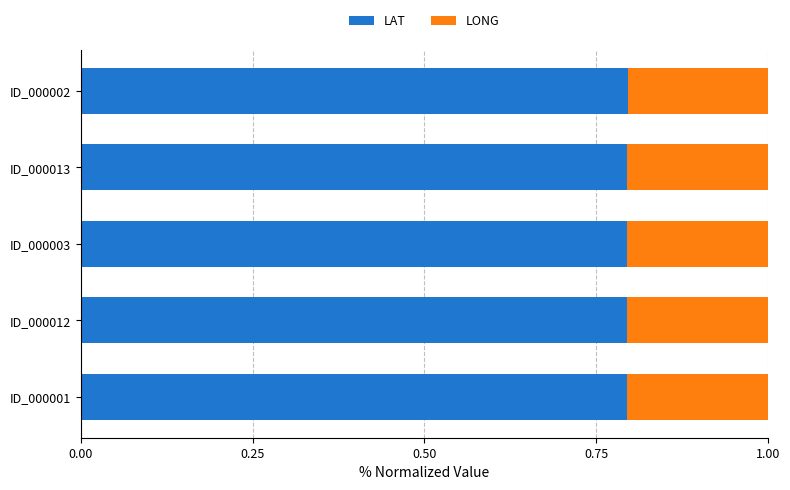

What is the average value of the LAT series?

0.8